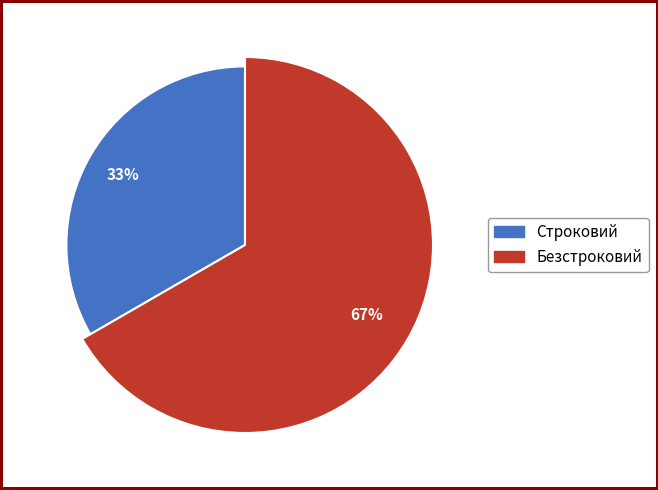

How many segments does this pie chart have?

2